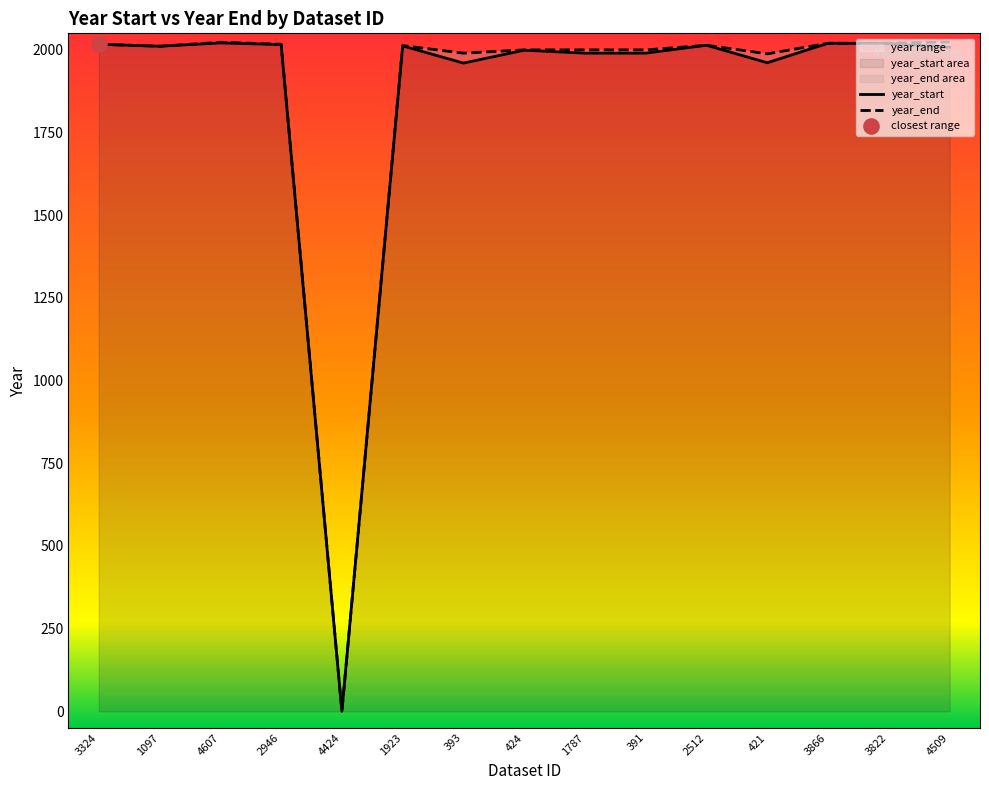

At which category is the sum across all series the highest?

4607